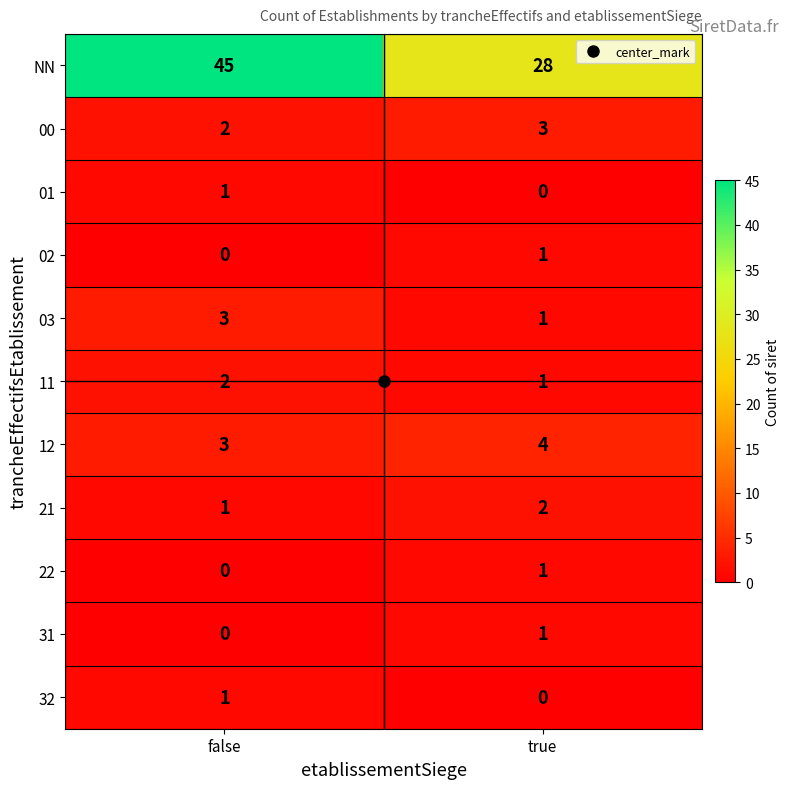

What is the spread (max minus min) of values at false?

45